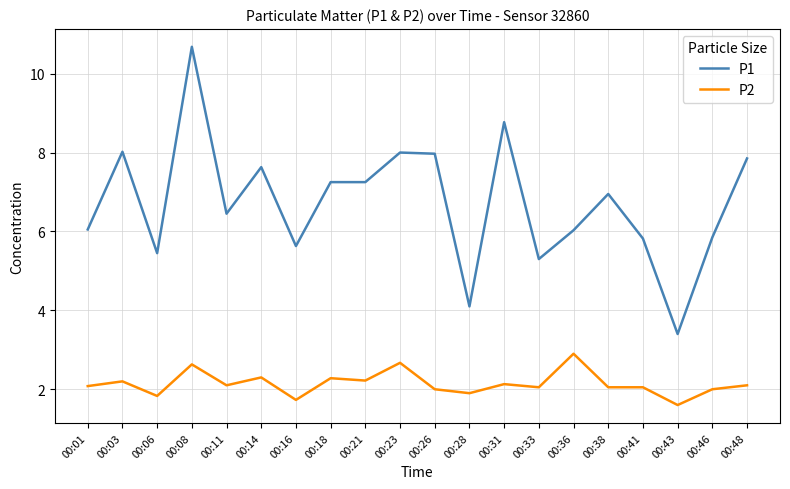

At which label does P1 reach its minimum?

00:43